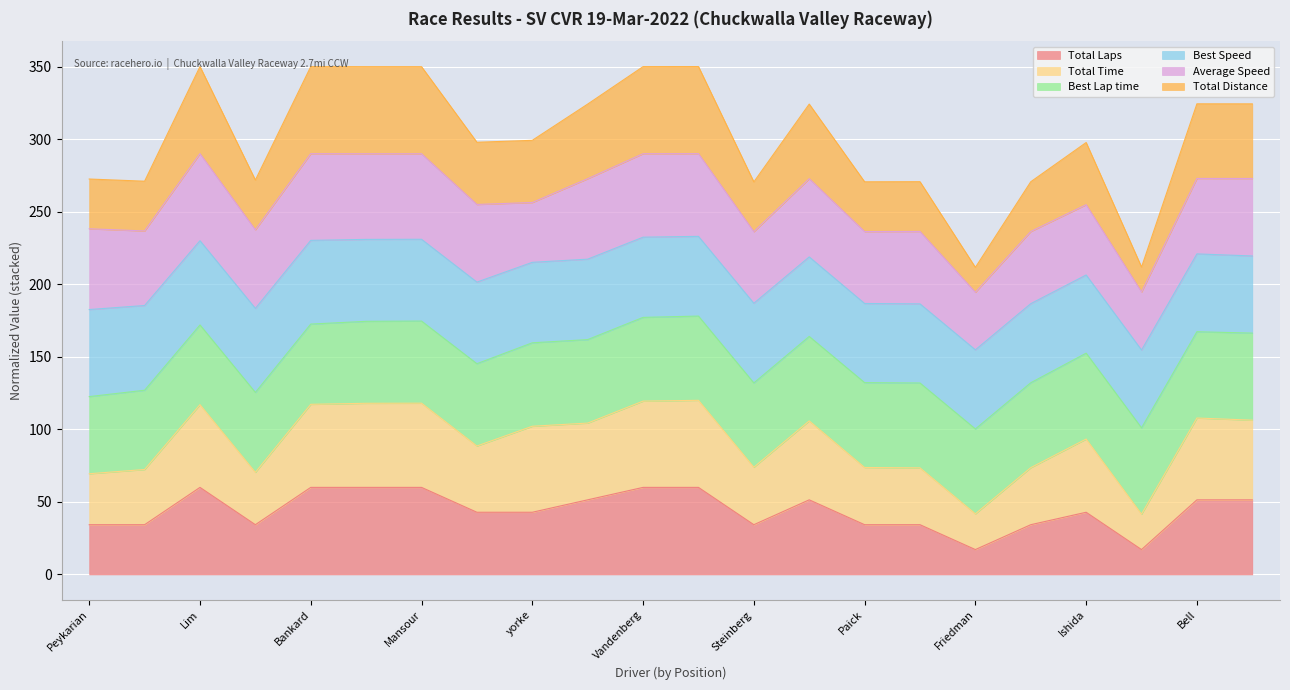

What position from the left is Alex Chang?

20